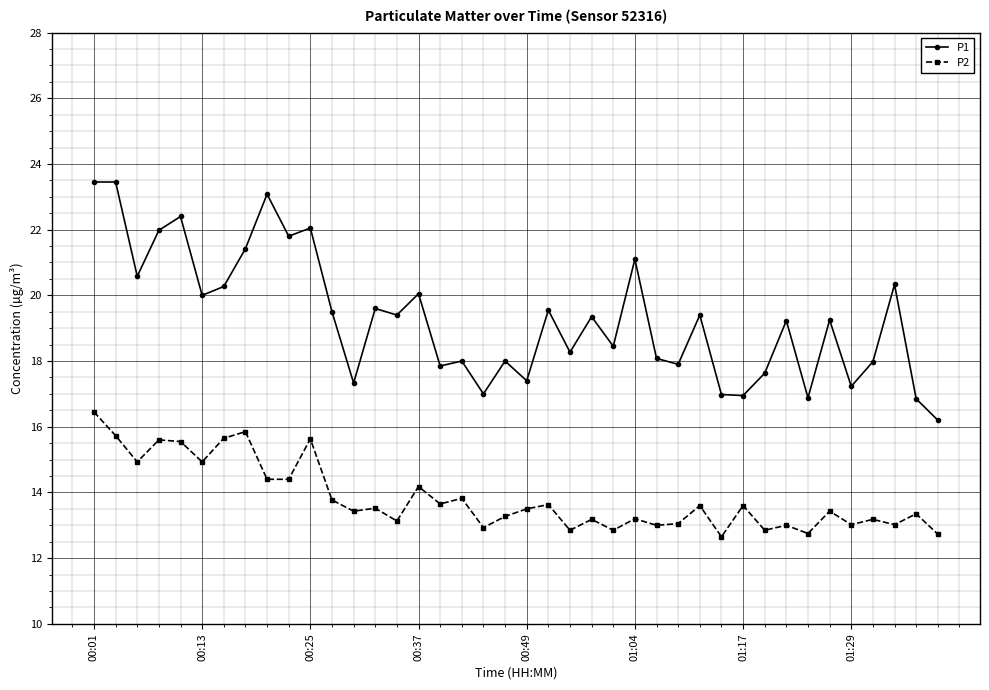

What is the average value of the P1 series?

19.3